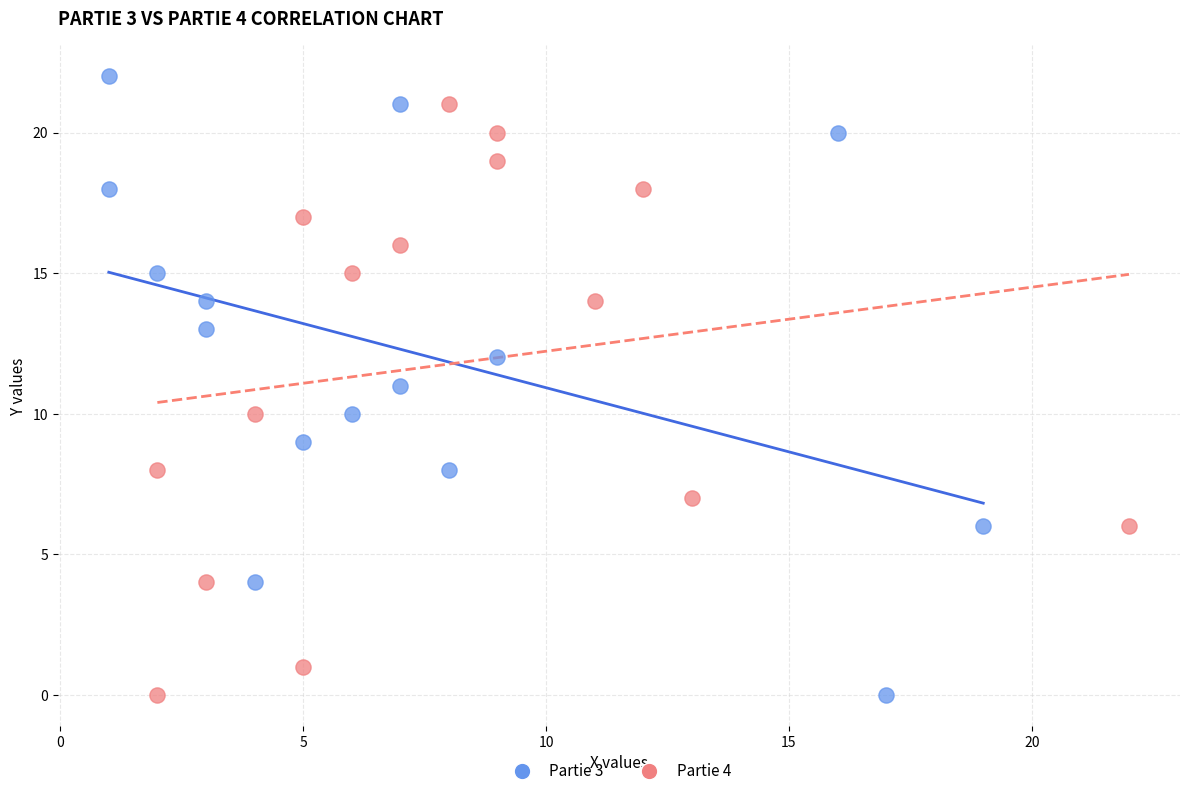

Which series has the largest Y range (max minus min)?

Partie 3